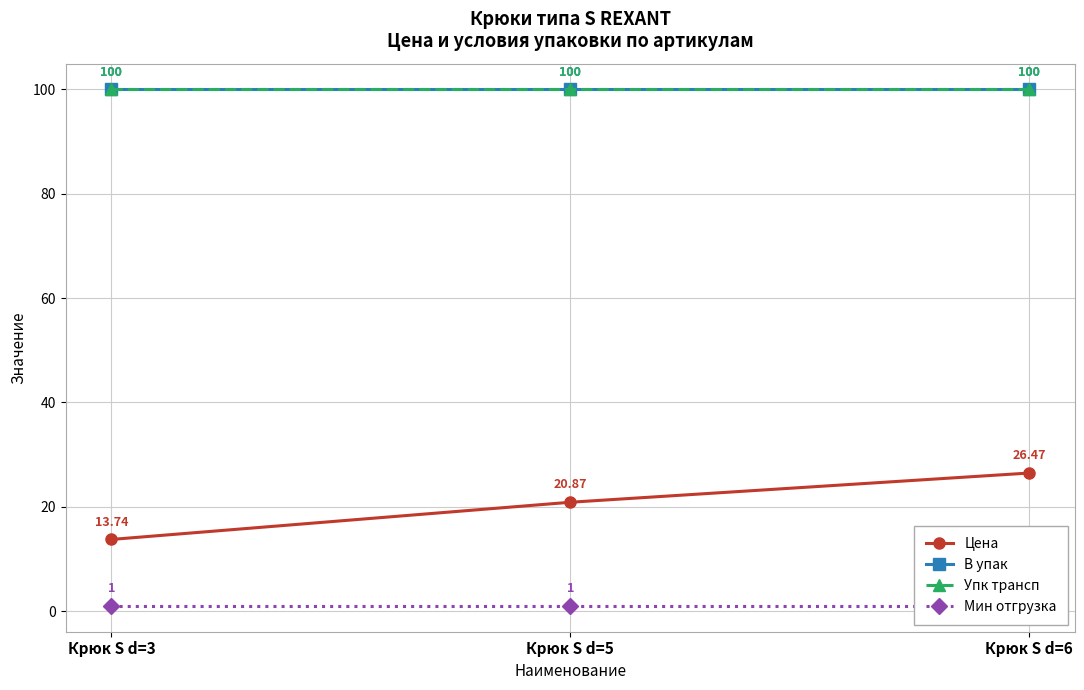

What is the sum of the Упк трансп values at Крюк S d=6 and Крюк S d=5?

200.0